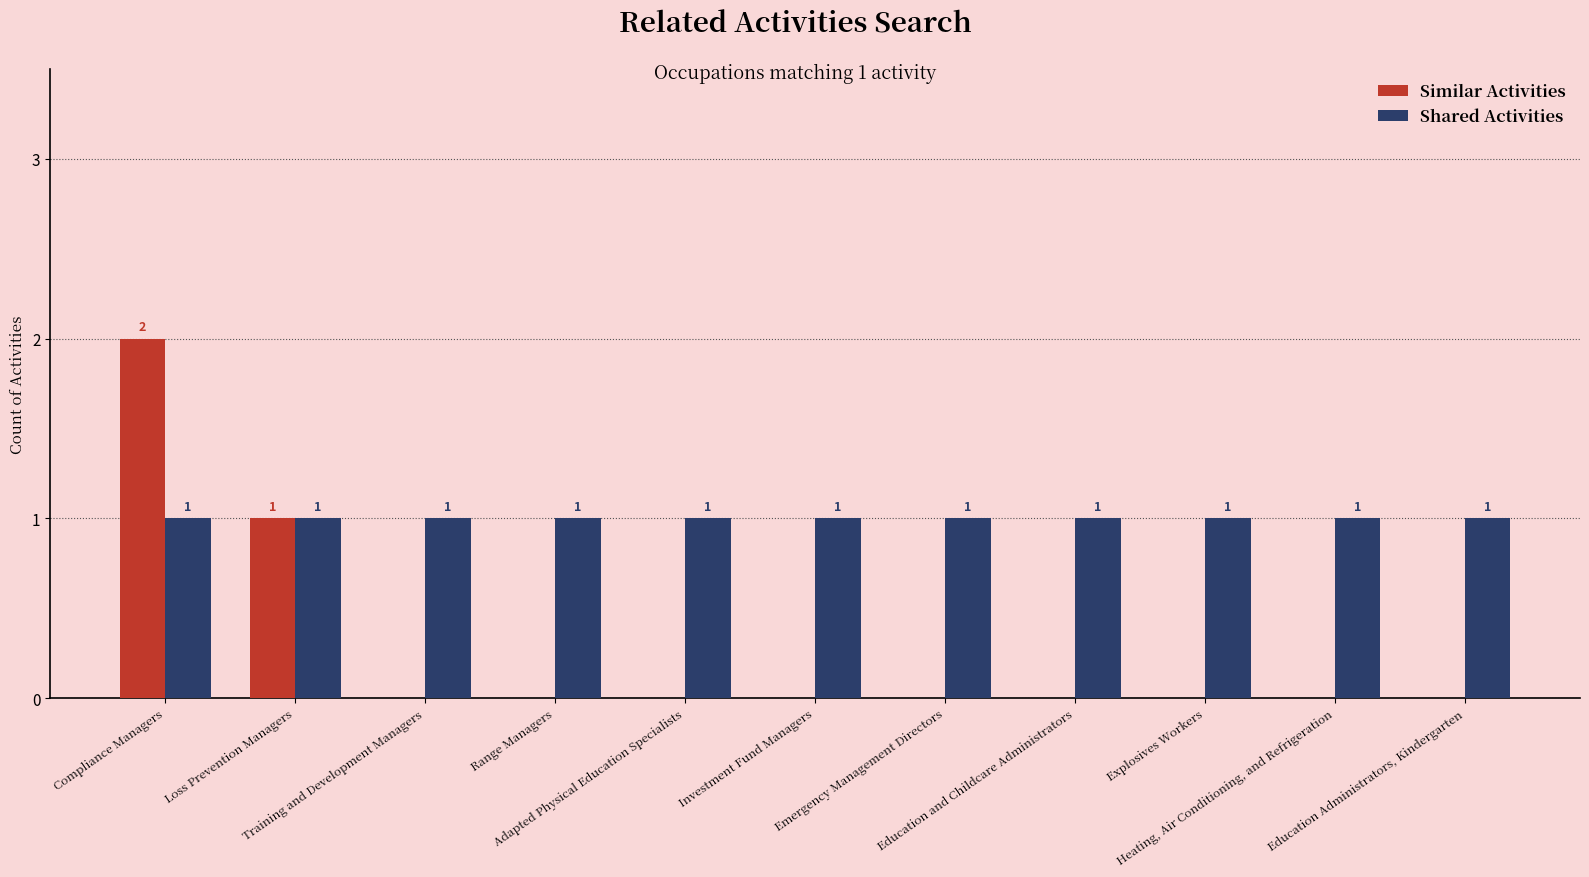

Which series has the largest total across all categories?

Shared Activities